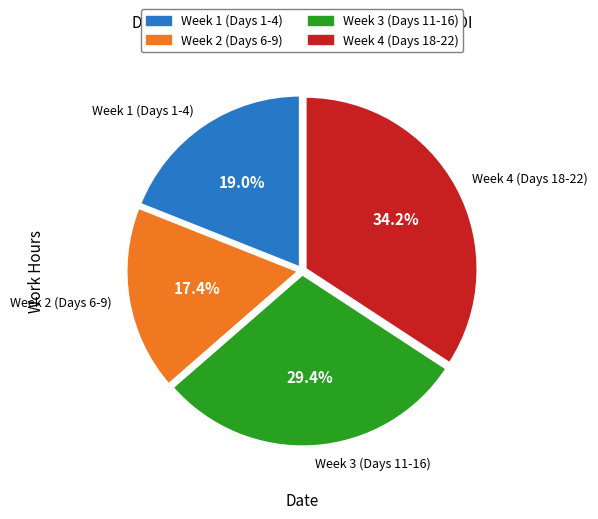

Do Week 2 (Days 6-9) and Week 4 (Days 18-22) together represent more than half of the pie?

Yes